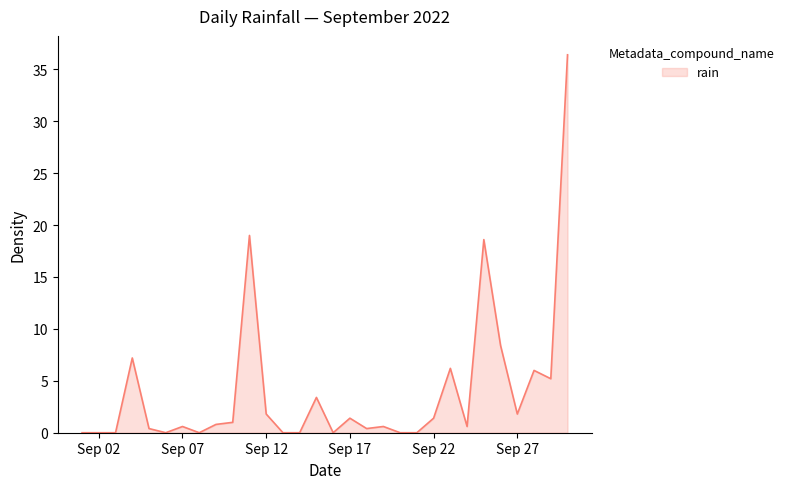

What is the maximum value shown in the chart?

36.4